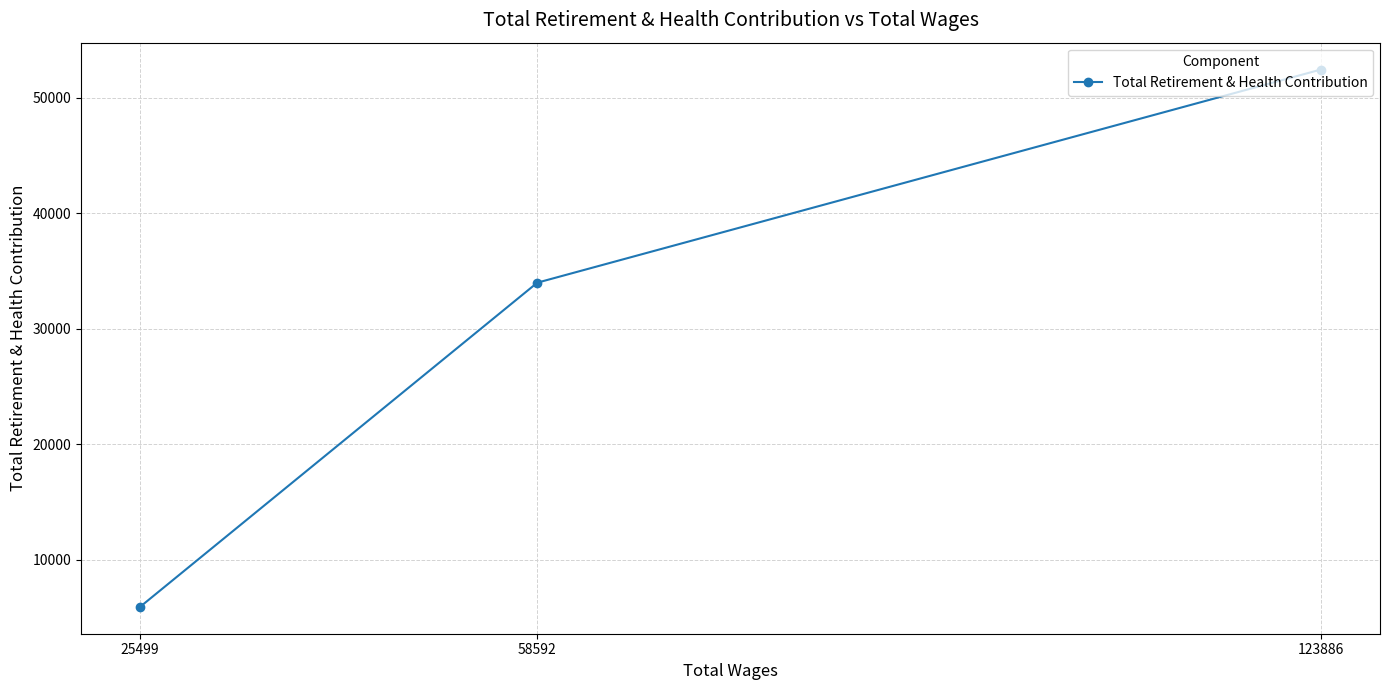

Reading right to left, list all the values displayed in this chart.

123886=52451	58592=33985	25499=5902